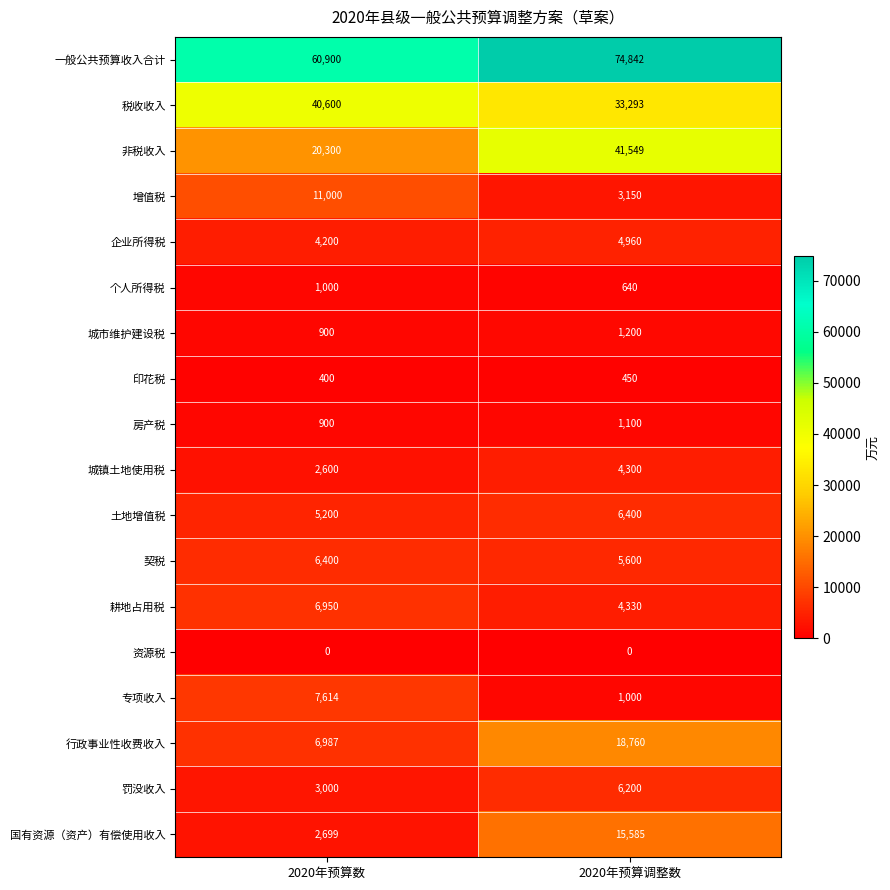

At how many categories does at least one series exceed 68116?

1